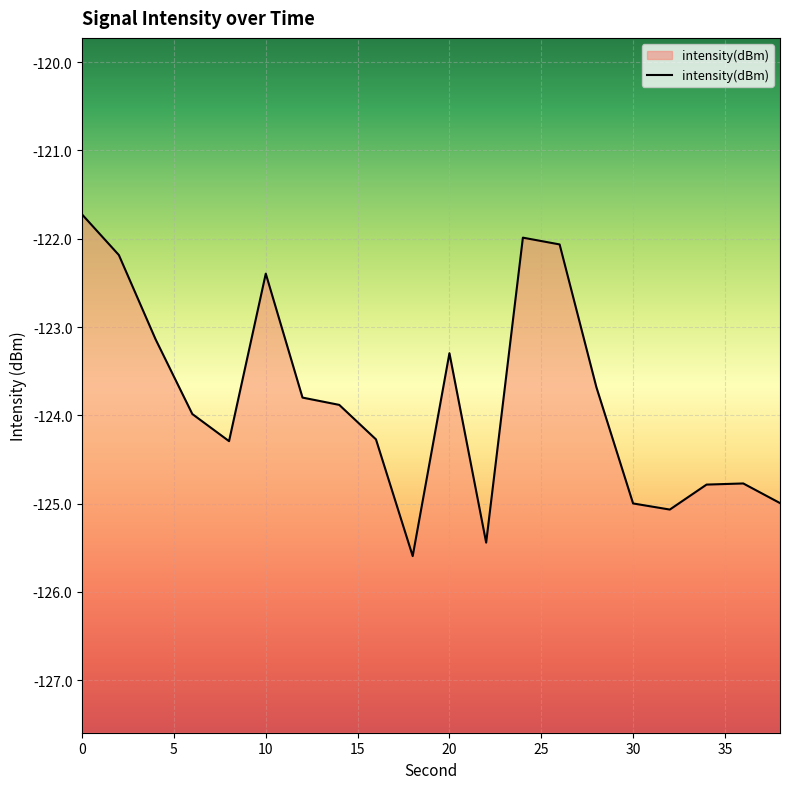

Does the chart display data point markers on the line(s)?

No